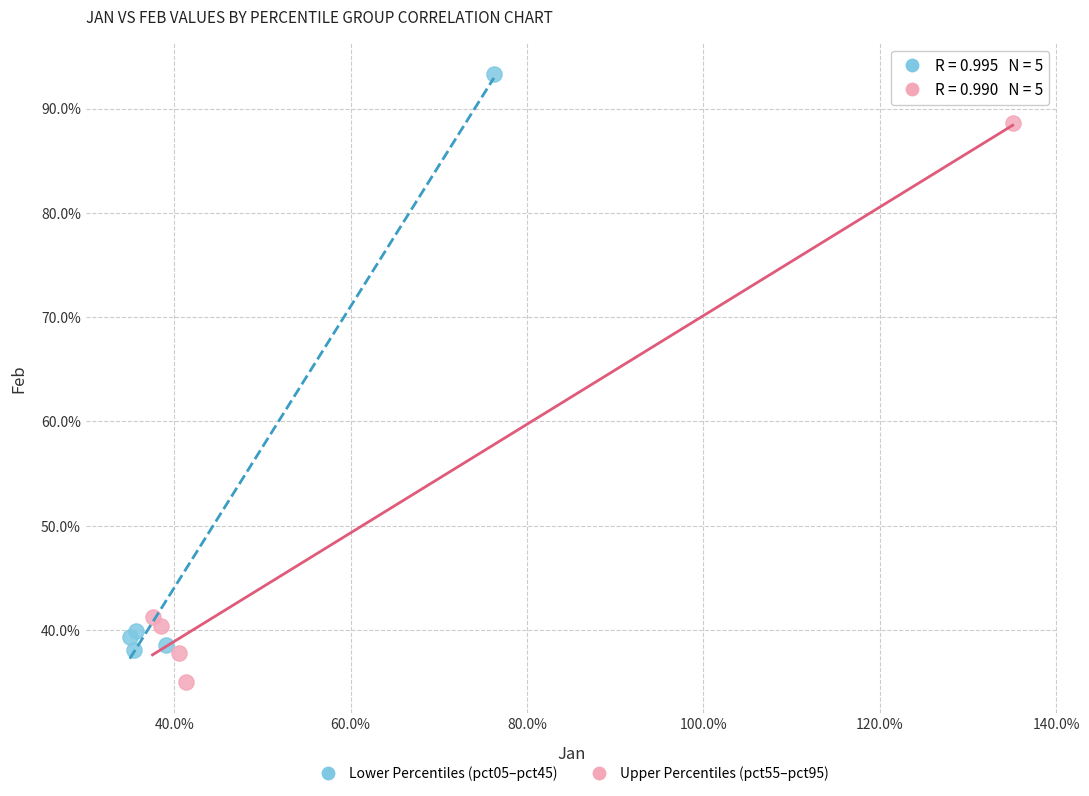

What are all the series names shown in the legend?

Lower Percentiles (pct05–pct45), Upper Percentiles (pct55–pct95)